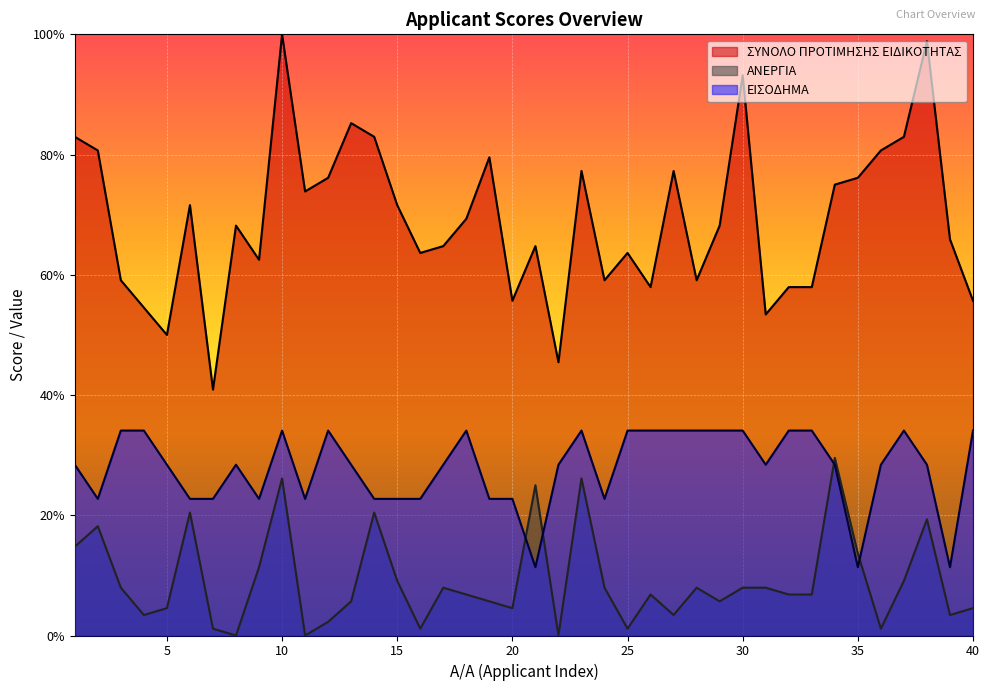

What is the value of the ΑΝΕΡΓΙΑ point at the 13th from the left?

5.7